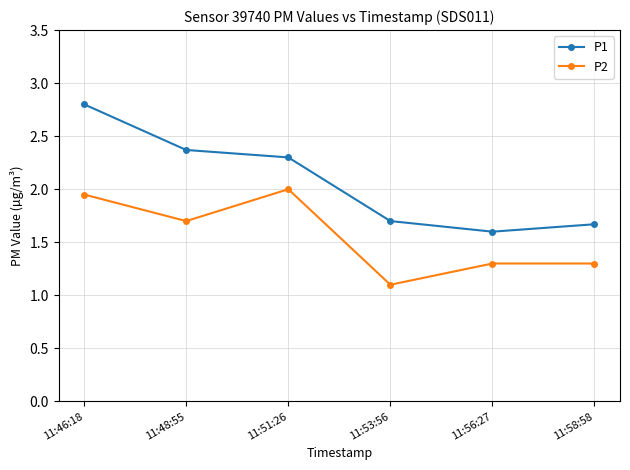

How many lines are shown in the chart?

2